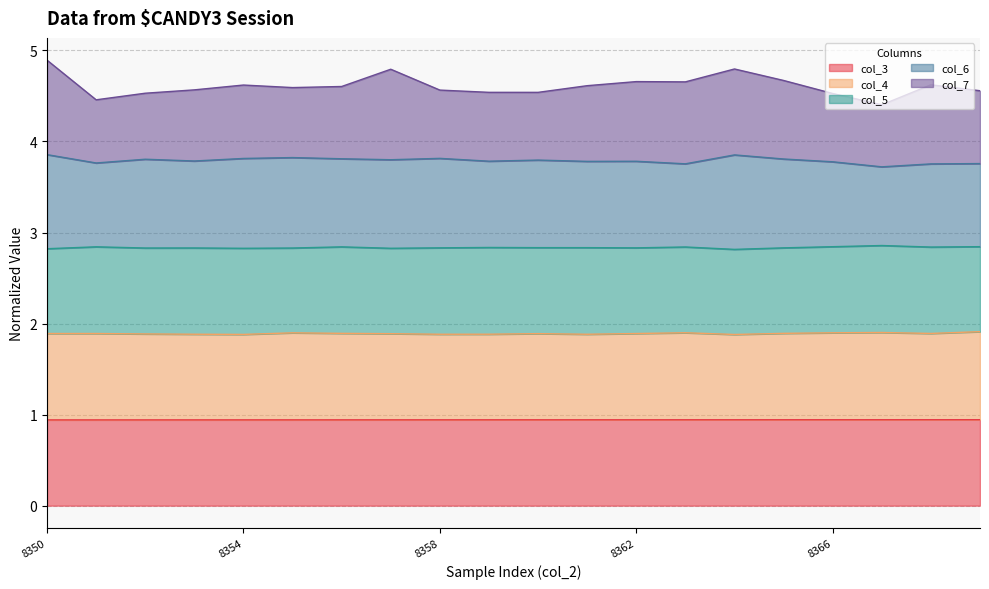

True or false: col_3 has a value of 0.9 at 8366.

True